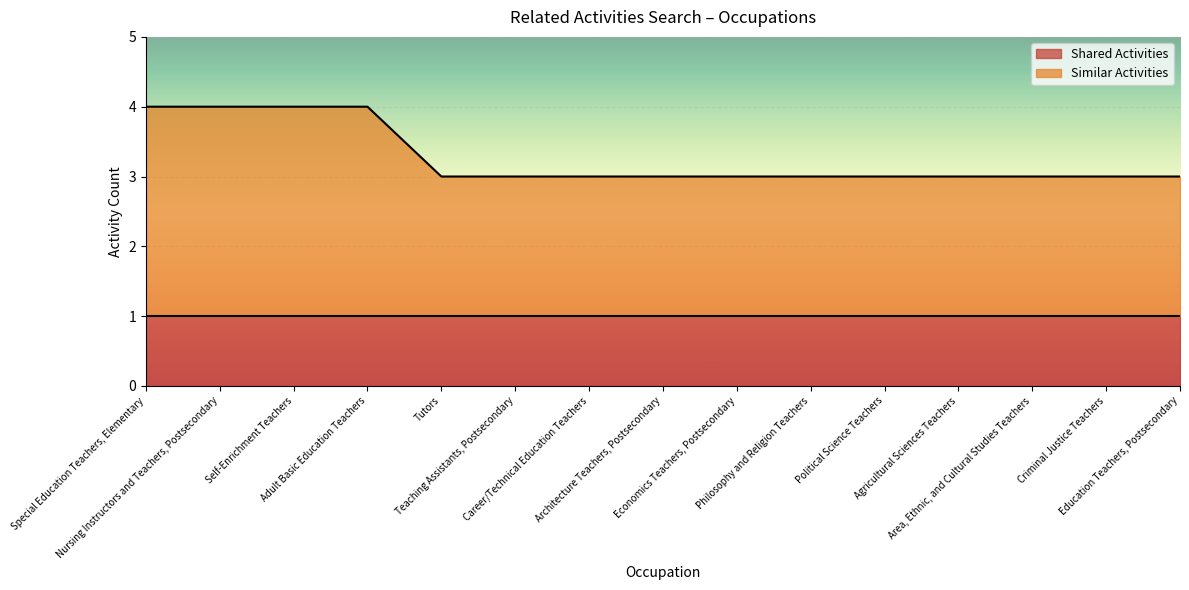

Which has a higher value, Teaching Assistants, Postsecondary or Special Education Teachers, Elementary?

Special Education Teachers, Elementary